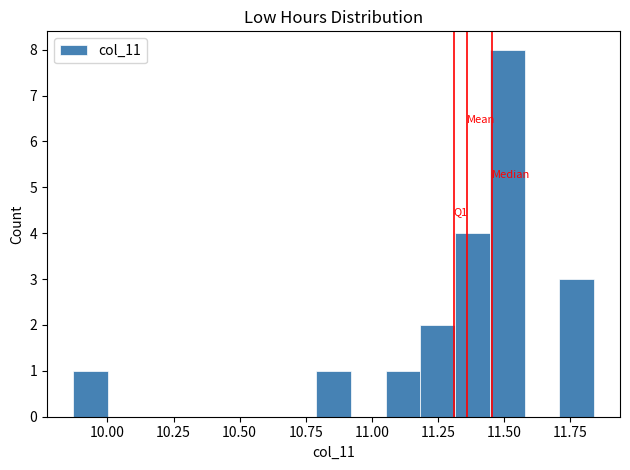

Read against the x-axis, roughly where is the centre of the tallest bar?

11.50